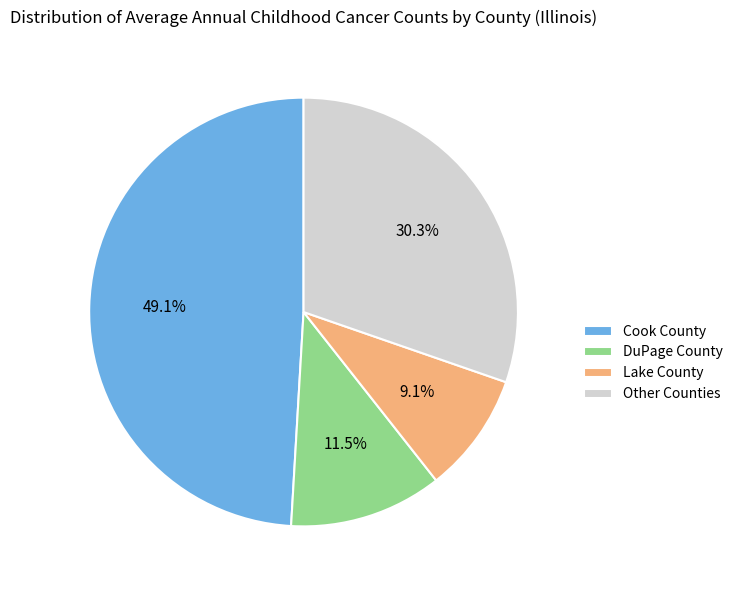

How many segments does this pie chart have?

4